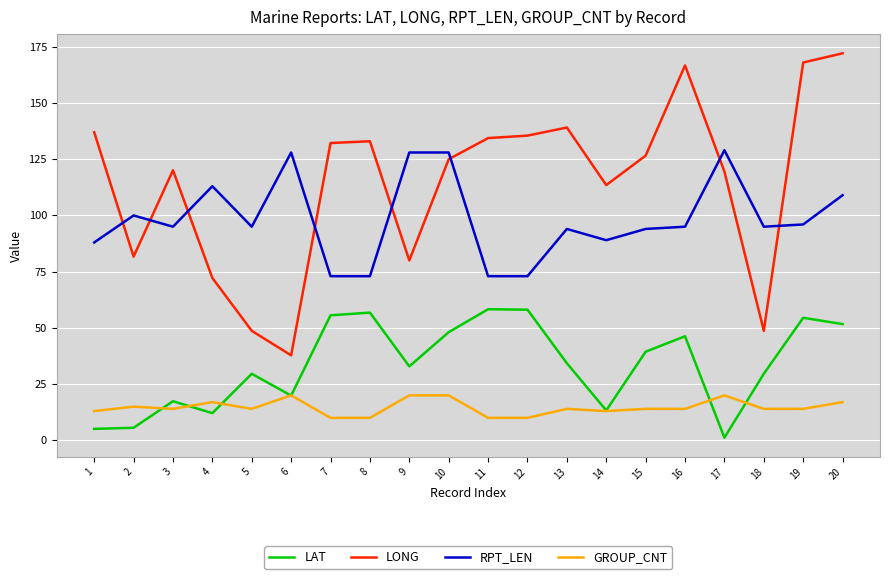

What is the sum of the RPT_LEN values at 12 and 6?

201.0